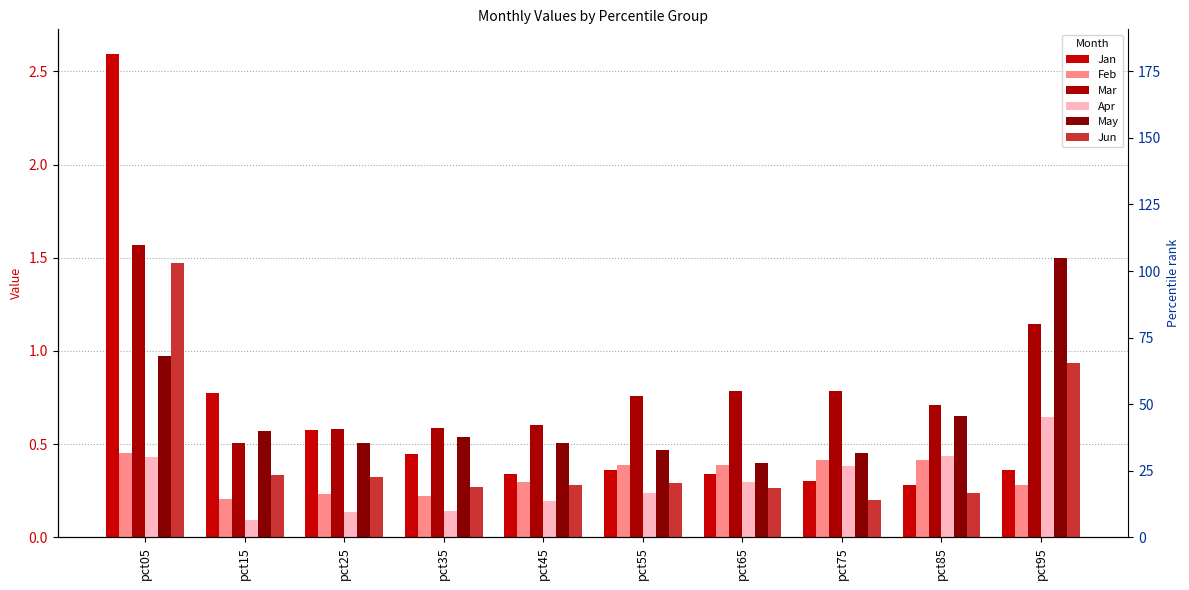

The value of Feb at pct05 is 0.5. True or false?

True